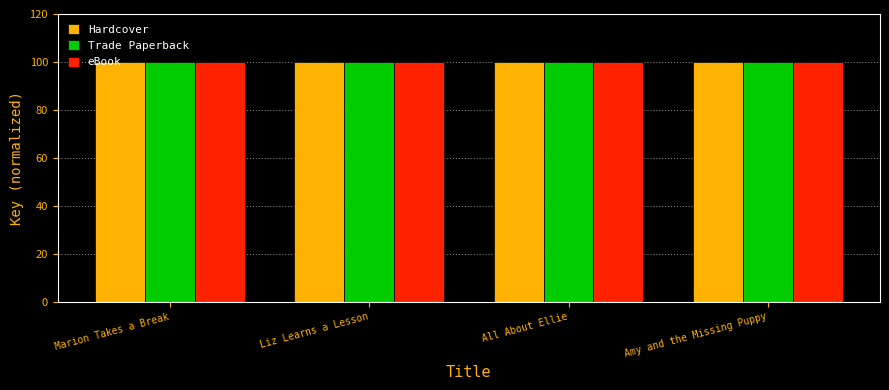

Are the bars grouped side by side (vs. stacked)?

Yes